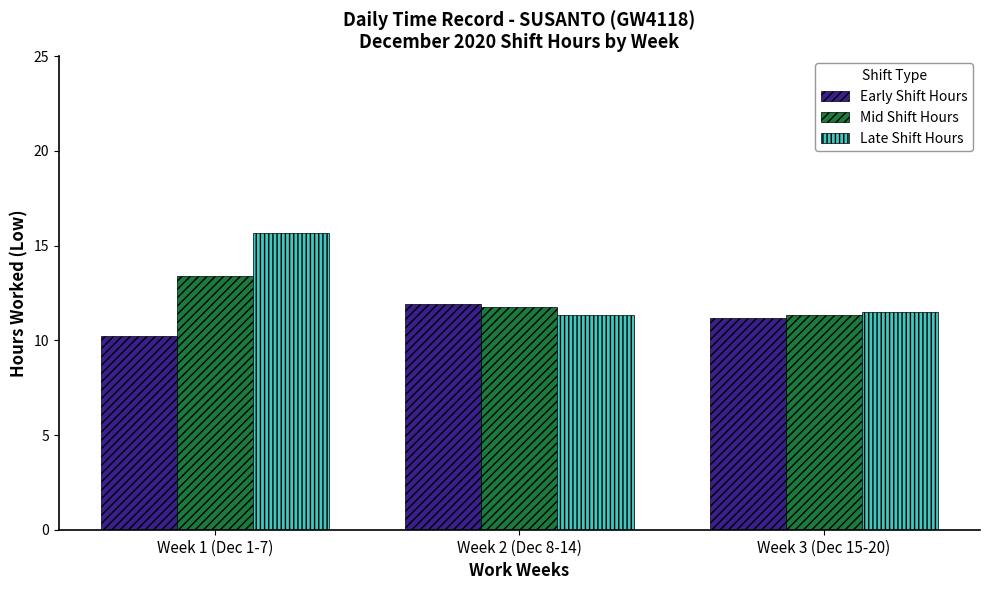

What is the label of the 3rd bar from the right?

Week 1 (Dec 1-7)